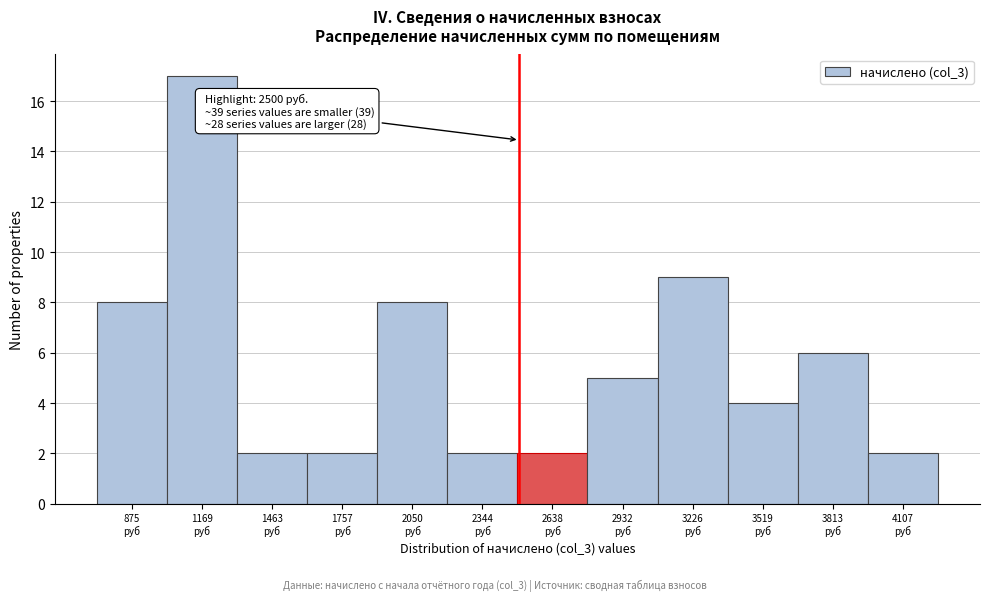

Over which range of the x-axis is the bar tallest?

1000 to 1300